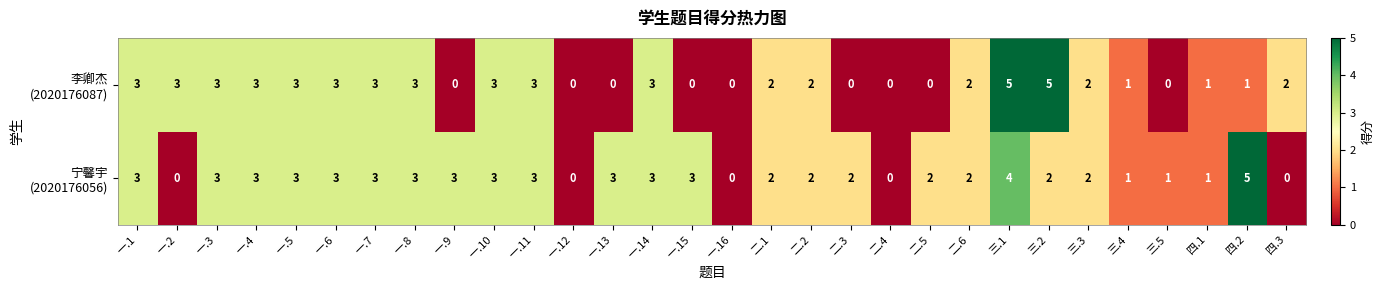

At which category is the sum across all series the highest?

三.1